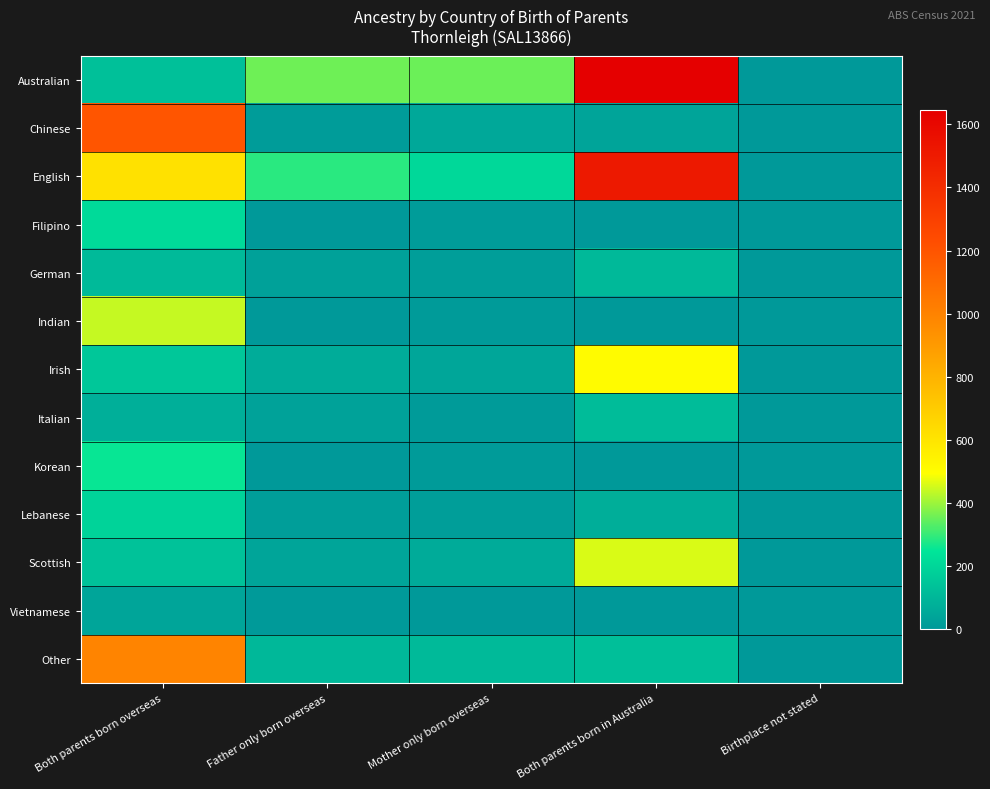

What is the greatest value displayed?

1646